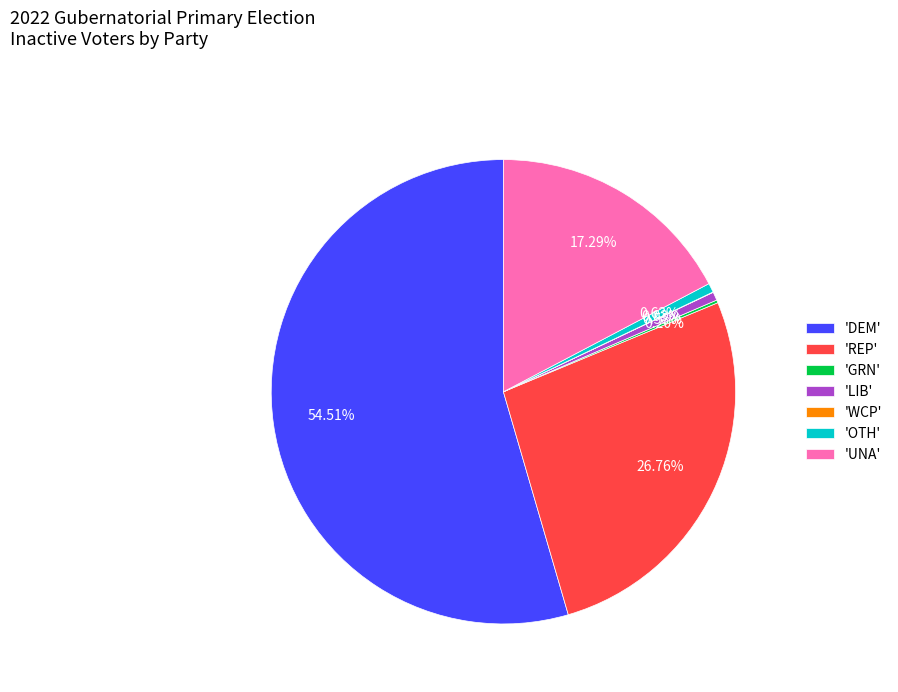

Which category accounts for the majority?

'DEM'